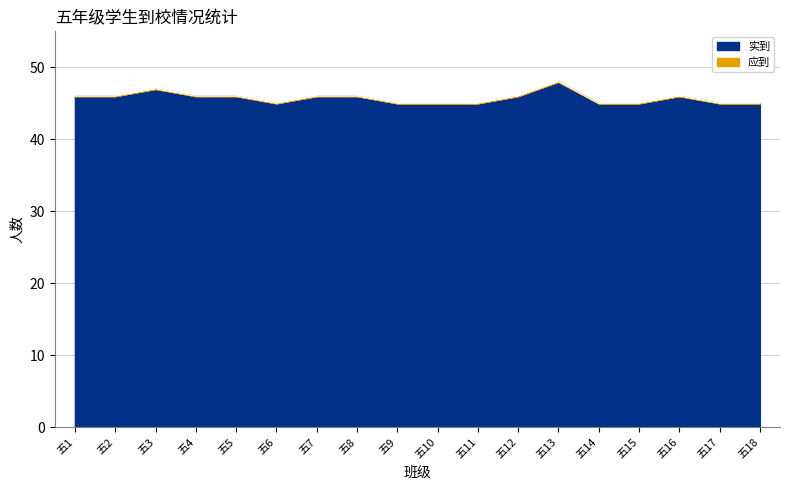

What is the lowest value of the 应到 series?

45